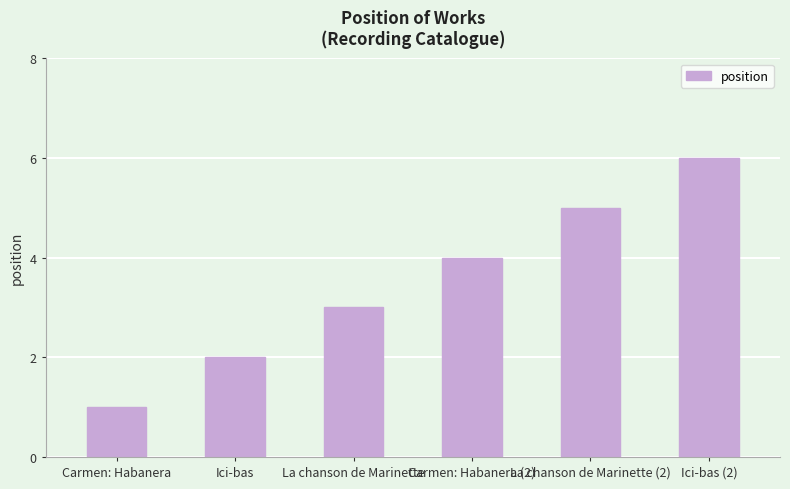

Rank the categories by value from highest to lowest.

Ici-bas (2), La chanson de Marinette (2), Carmen: Habanera (2), La chanson de Marinette, Ici-bas, Carmen: Habanera